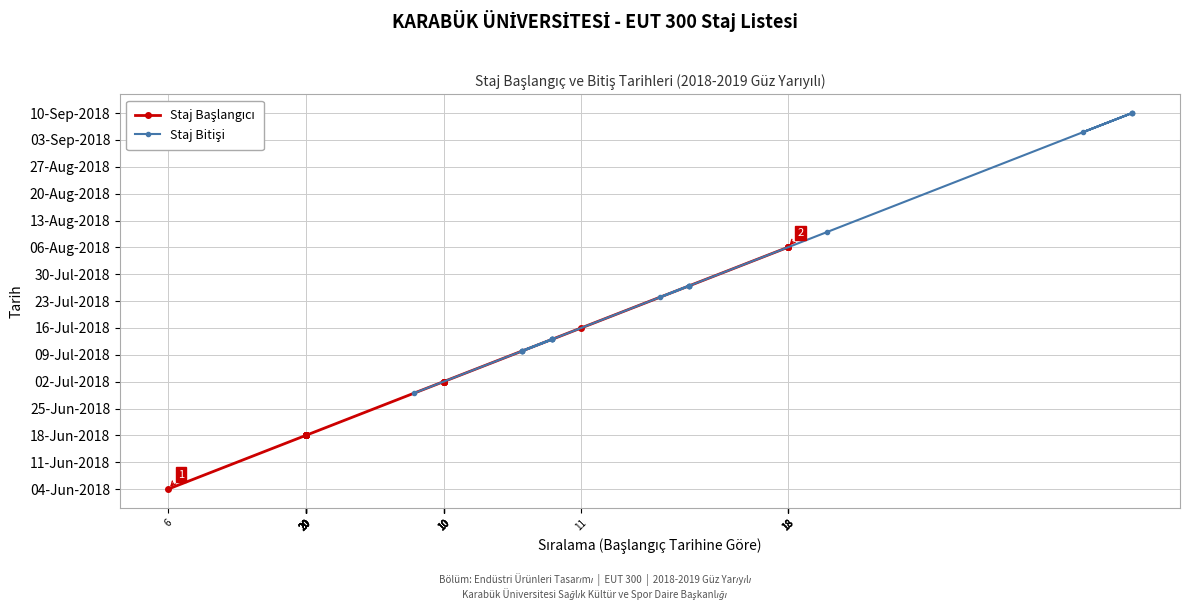

What is the difference between the Staj Bitişi values at 18 and 18?

5